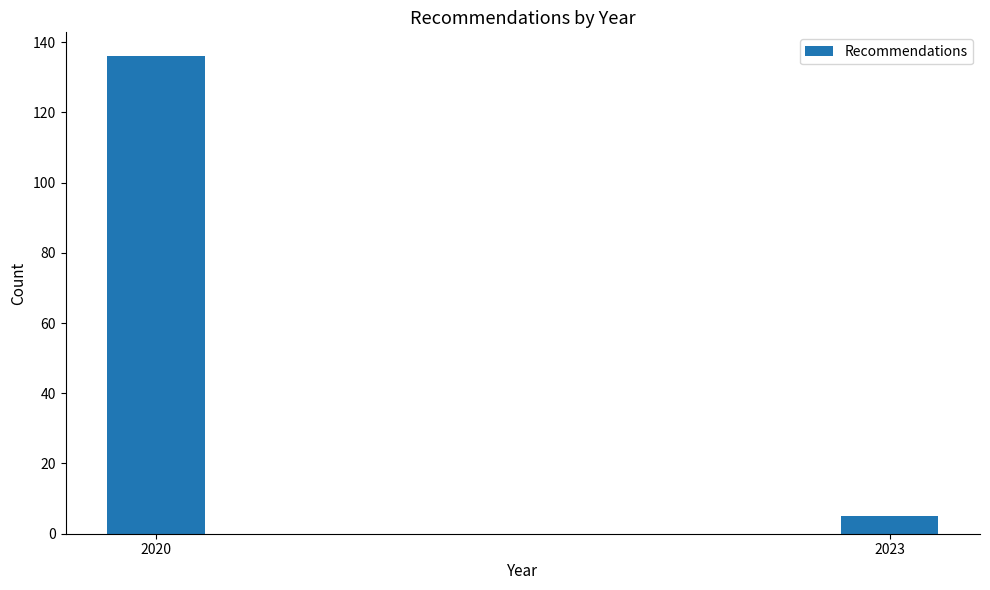

Reading right to left, list all the values displayed in this chart.

2023=5	2020=136